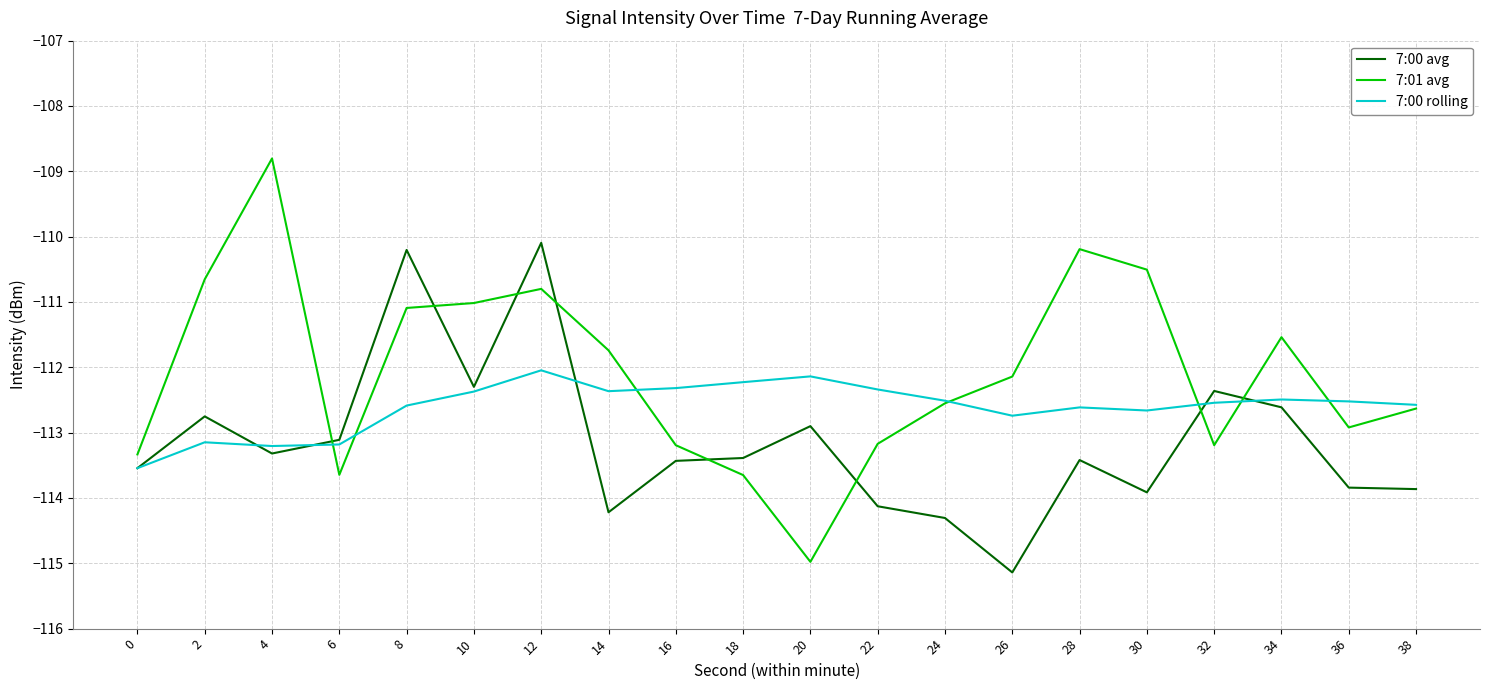

The value of 7:01 avg at 30 is -110.5. True or false?

True